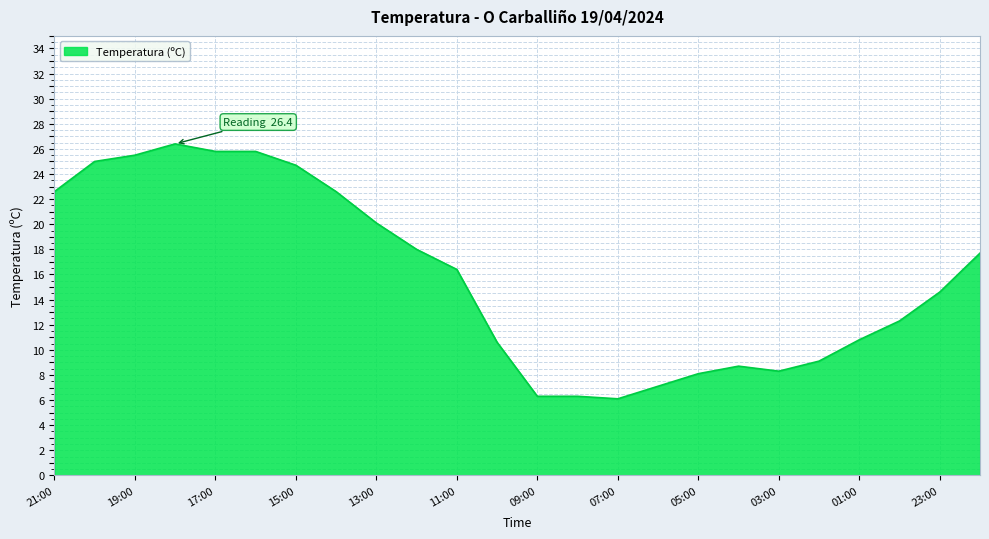

What is the difference between the second highest and second lowest values?

19.5